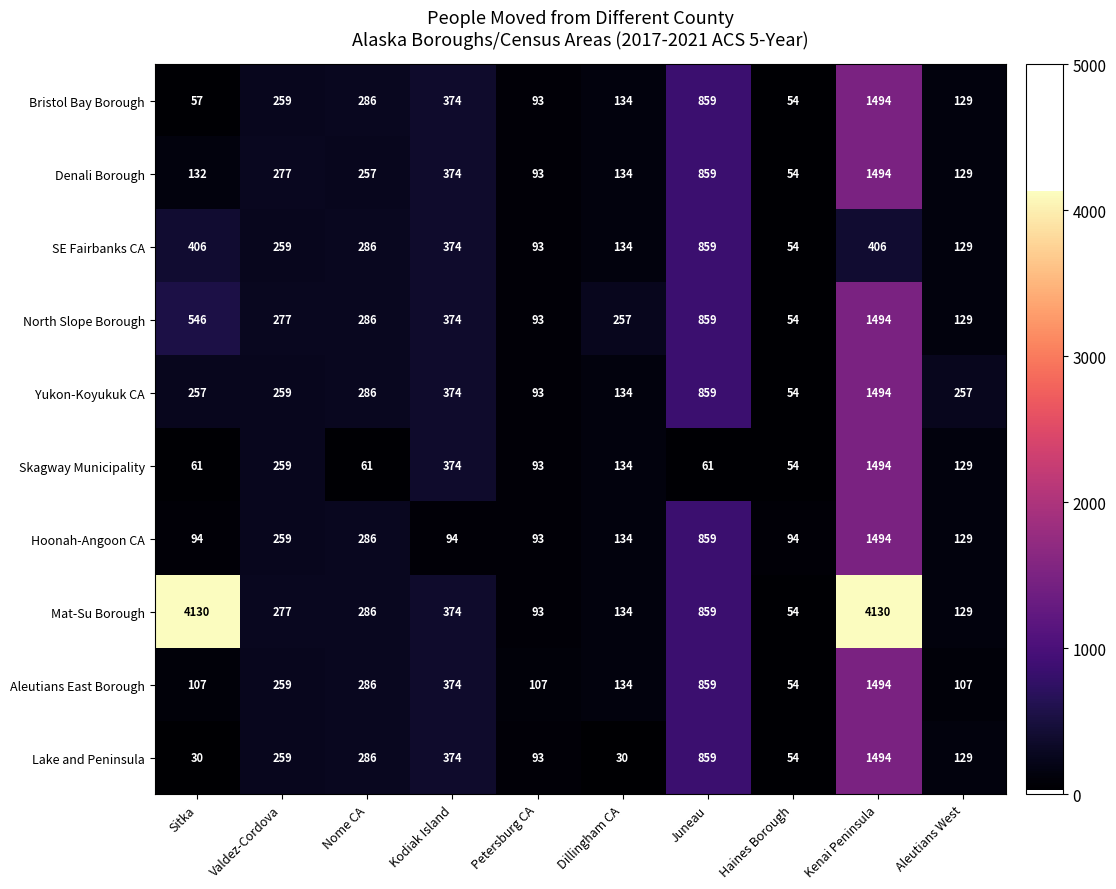

Which series has the largest range (max minus min)?

Mat-Su Borough